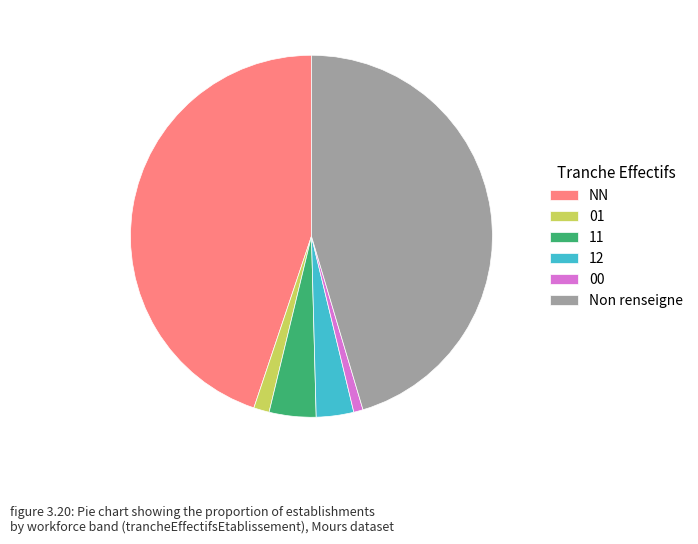

What is the ratio of the value at 00 to the value at 01?

0.6